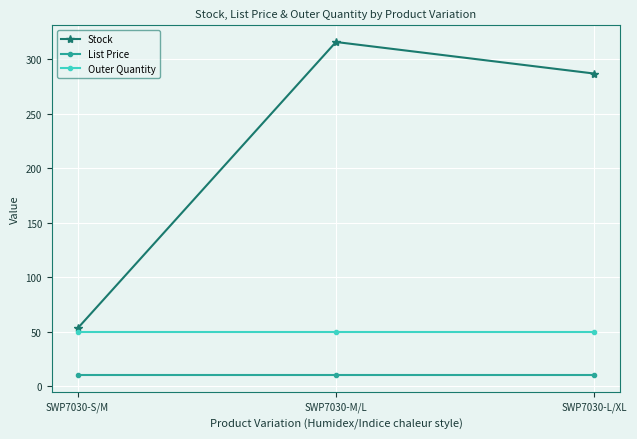

What are all the series names shown in the legend?

Stock, List Price, Outer Quantity